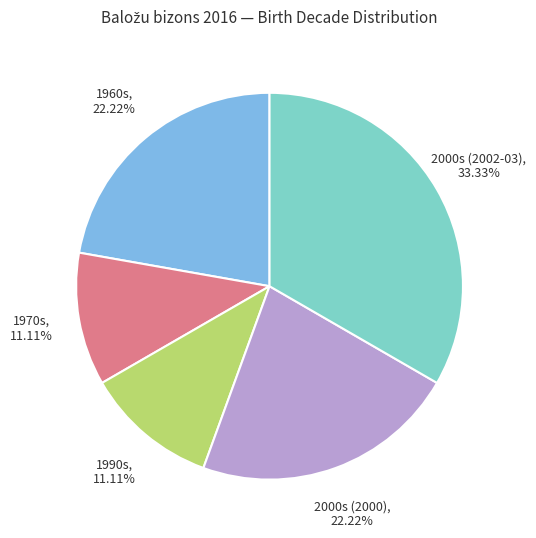

Does any single category account for the majority?

No